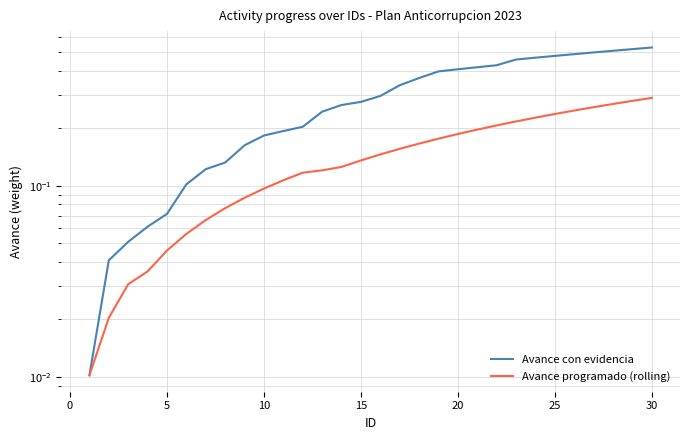

The value of Avance con evidencia at 16 is 0.6. True or false?

False